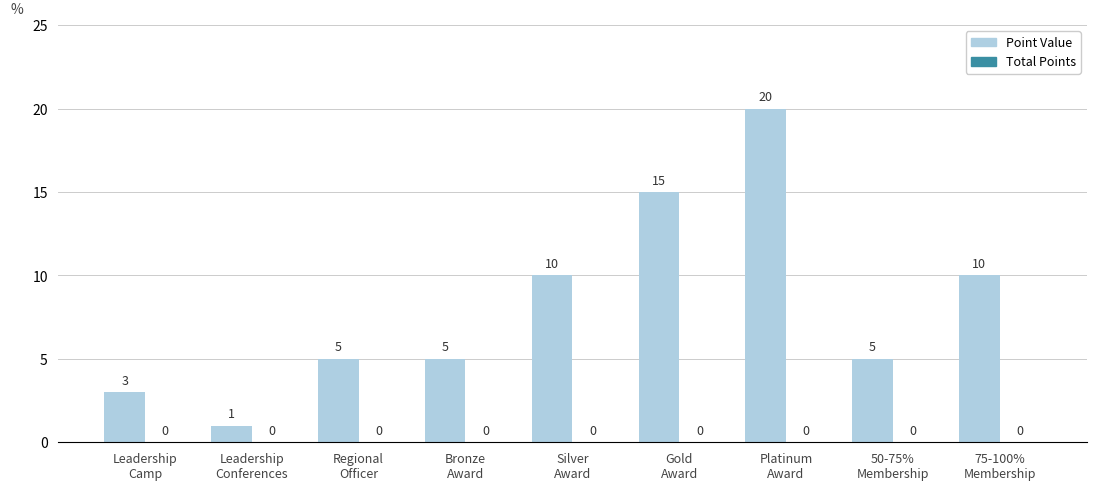

What is the greatest value displayed?

20